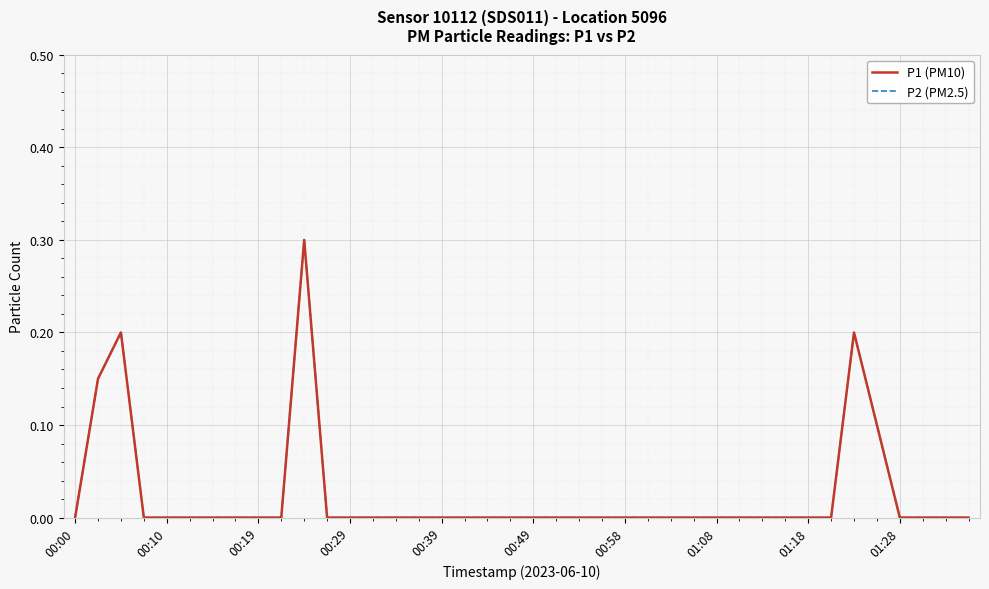

Does the chart have visible grid lines?

Yes